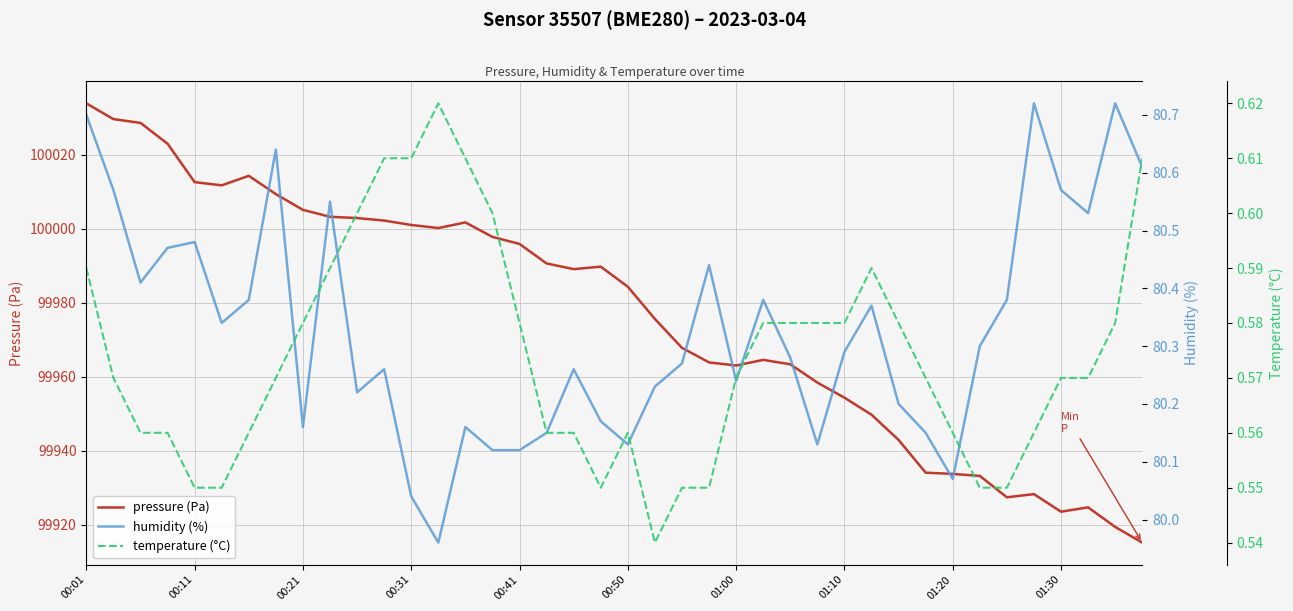

Which series has the largest total across all categories?

pressure (Pa)